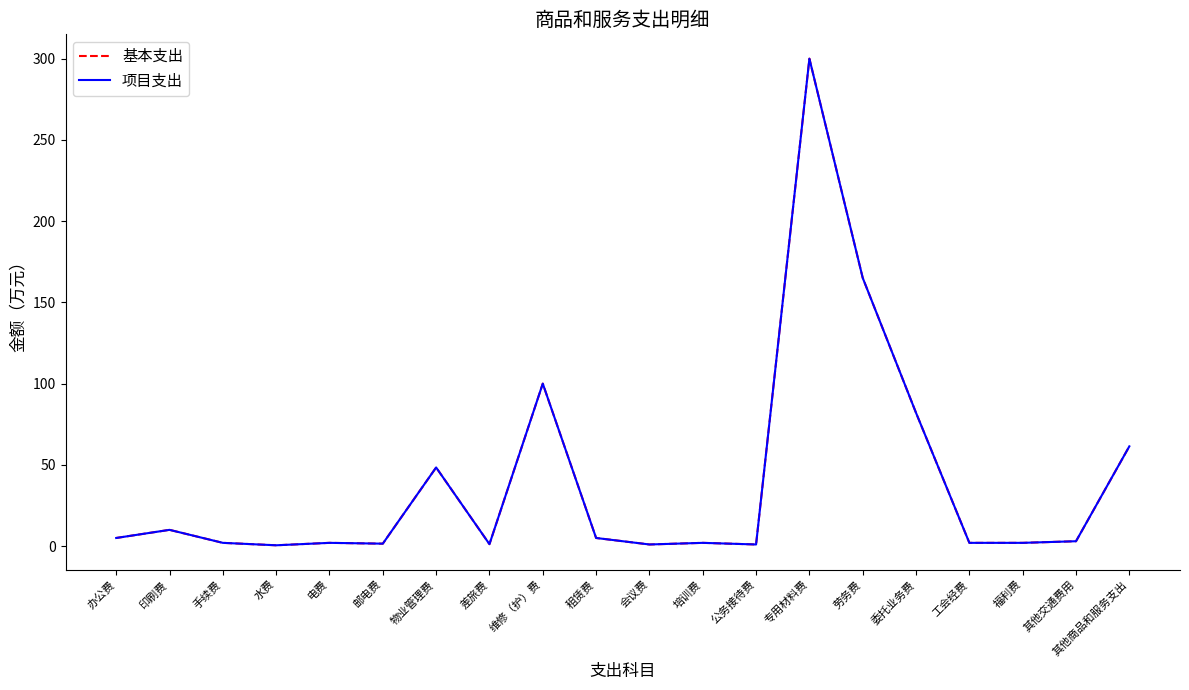

How many lines are shown in the chart?

2